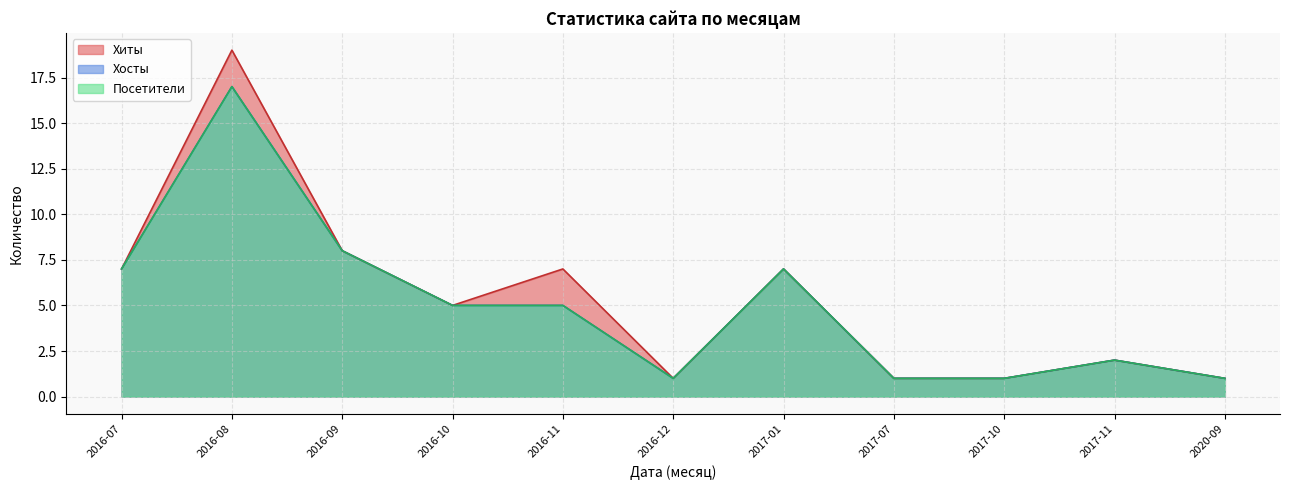

Does the chart have visible grid lines?

Yes